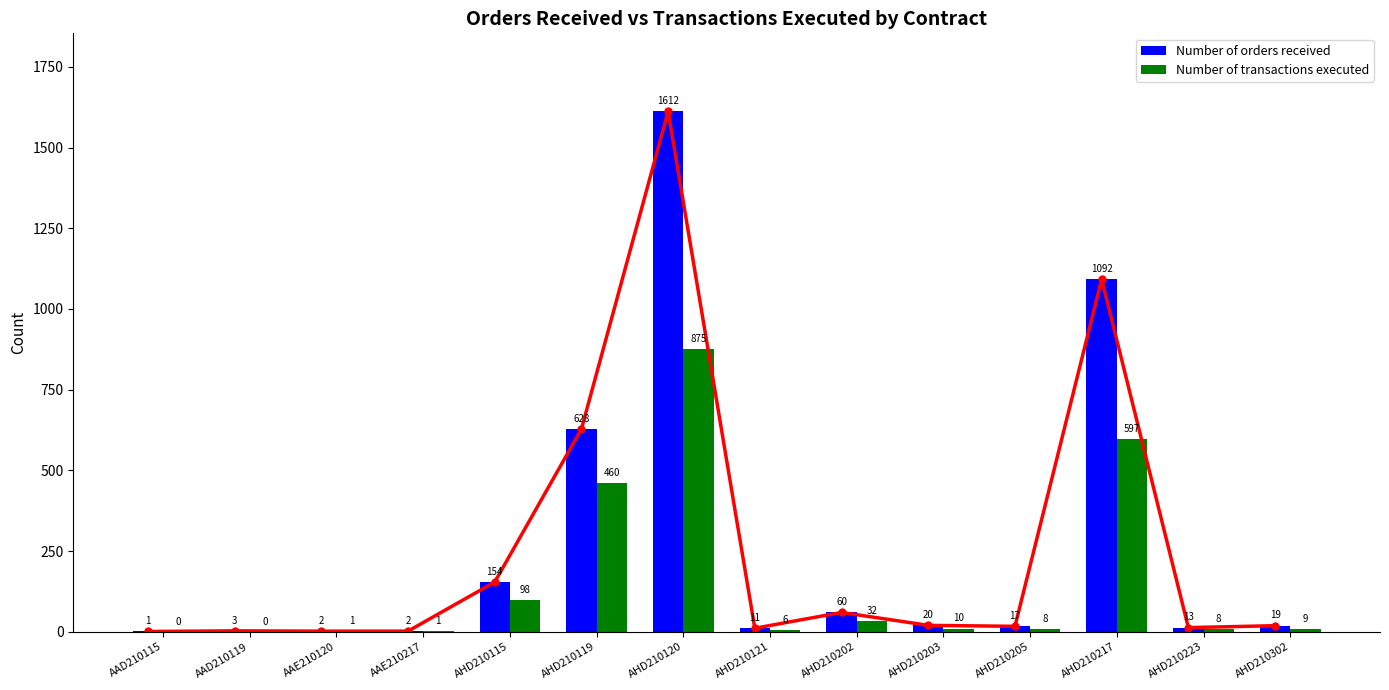

At AHD210120, list the series in order from smallest to largest.

Number of transactions executed, Number of orders received